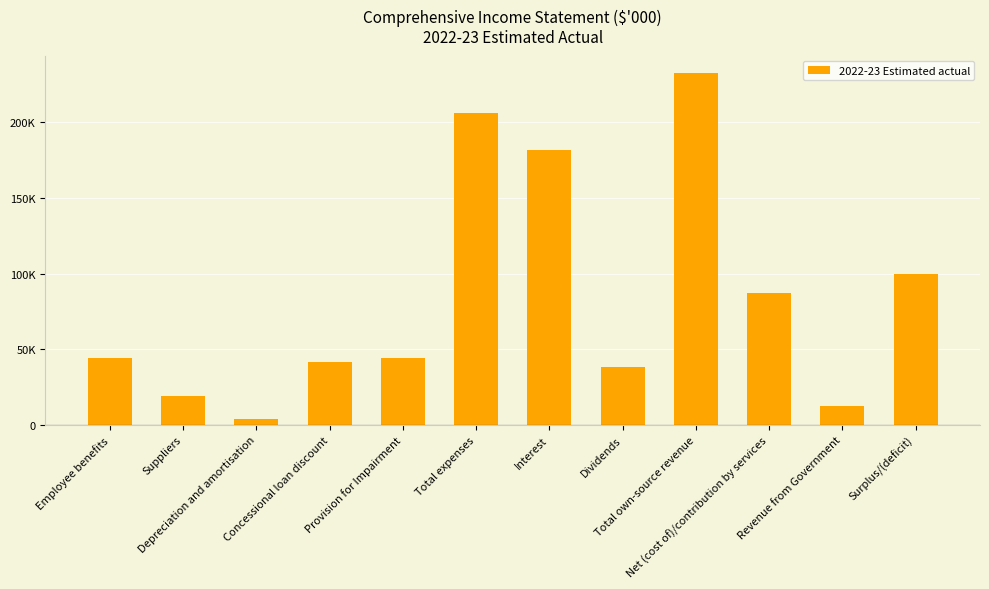

Which label corresponds to the largest value in the chart?

Total own-source revenue